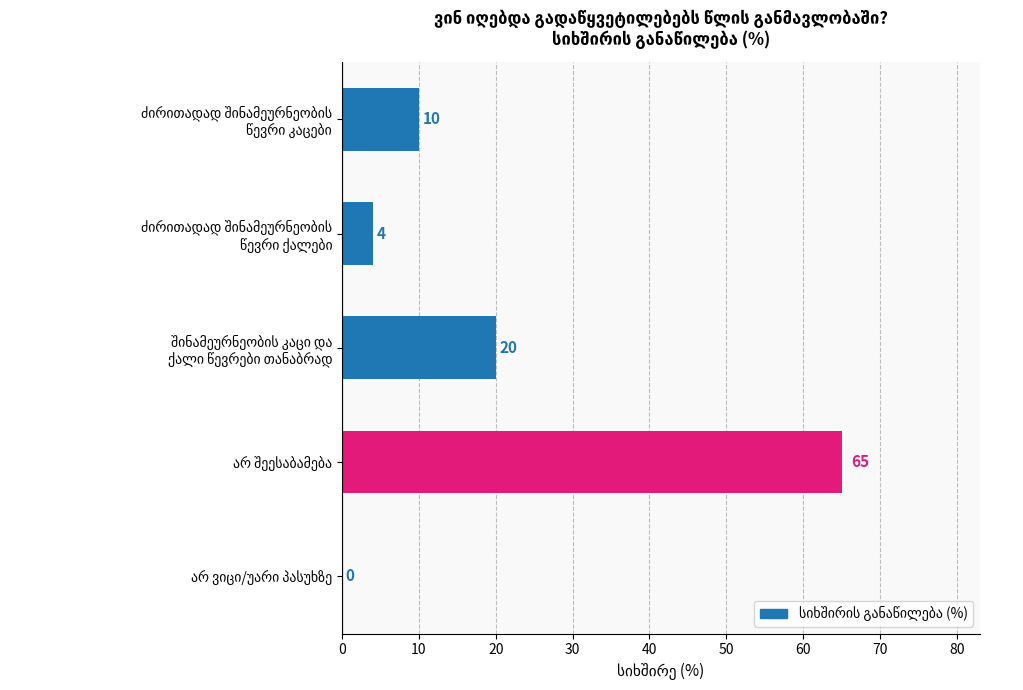

What is the maximum value shown in the chart?

65